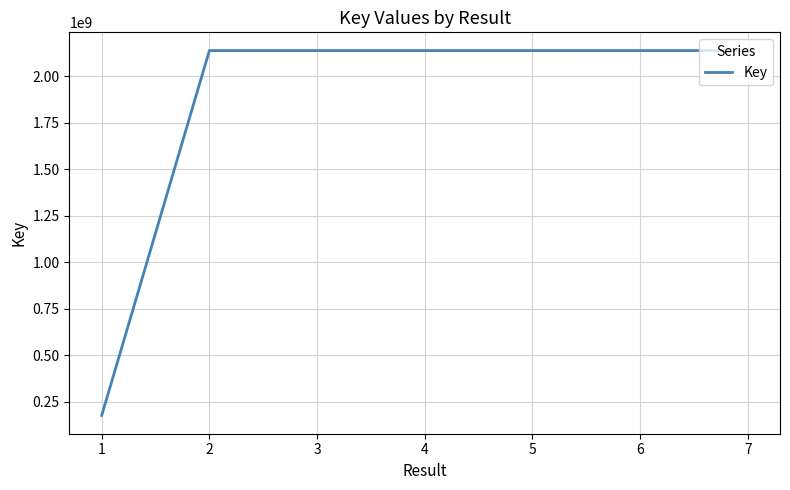

How many distinct data groups are displayed?

1